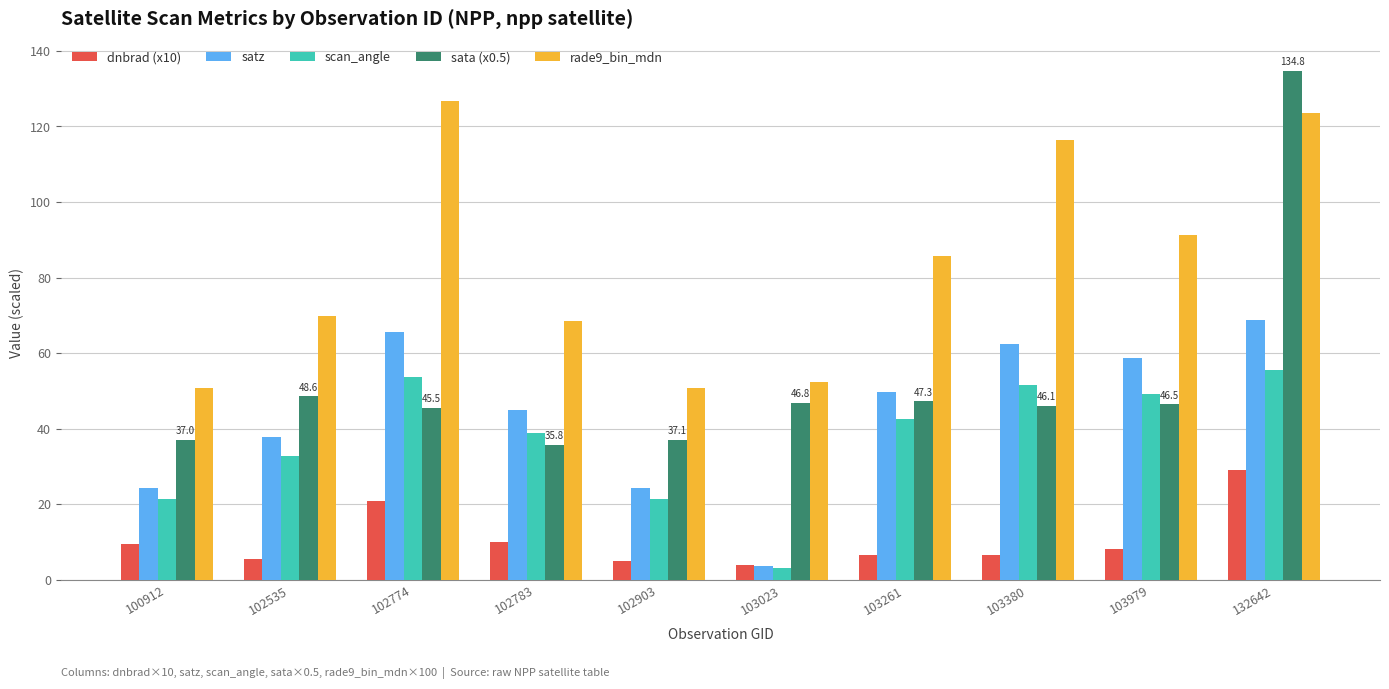

Is it true that sata (x0.5) equals 47.3 at 103261?

True